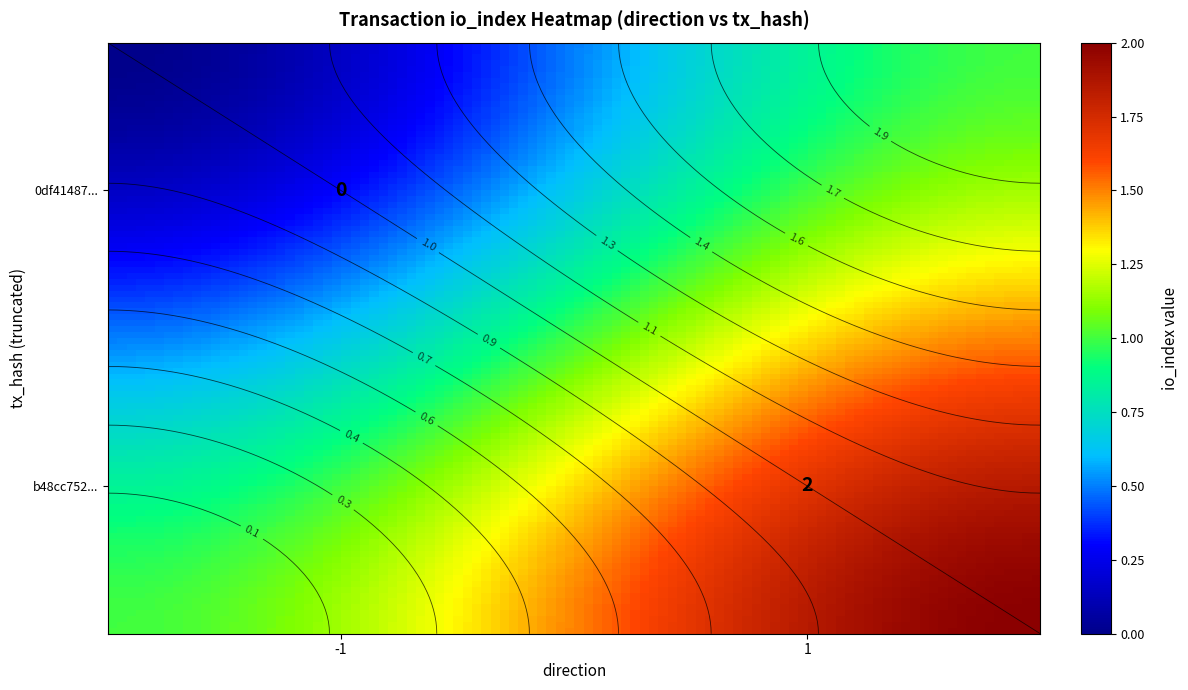

Reading left to right, list all the values displayed in this chart.

0df41487343f2c658944ec3bb20101fc64c9f92: -1	0
b48cc752523d3b752b3b4b3a5c3dd7e929a7319: 1	2